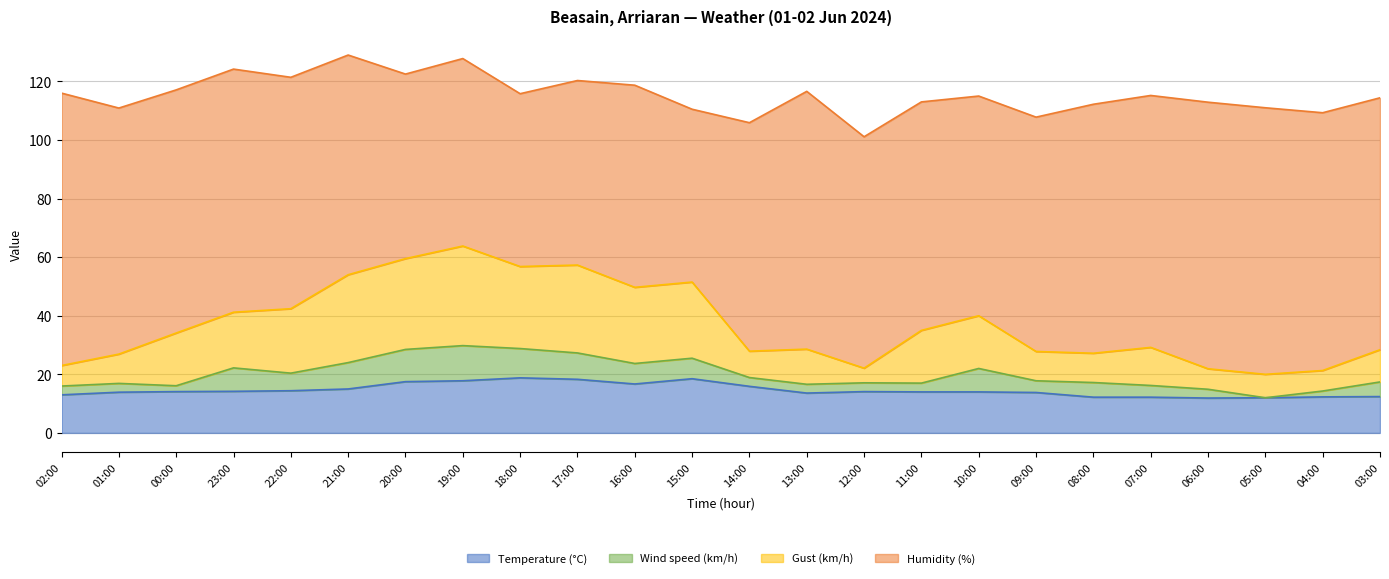

What is the total value across all series at 02:00?

116.0